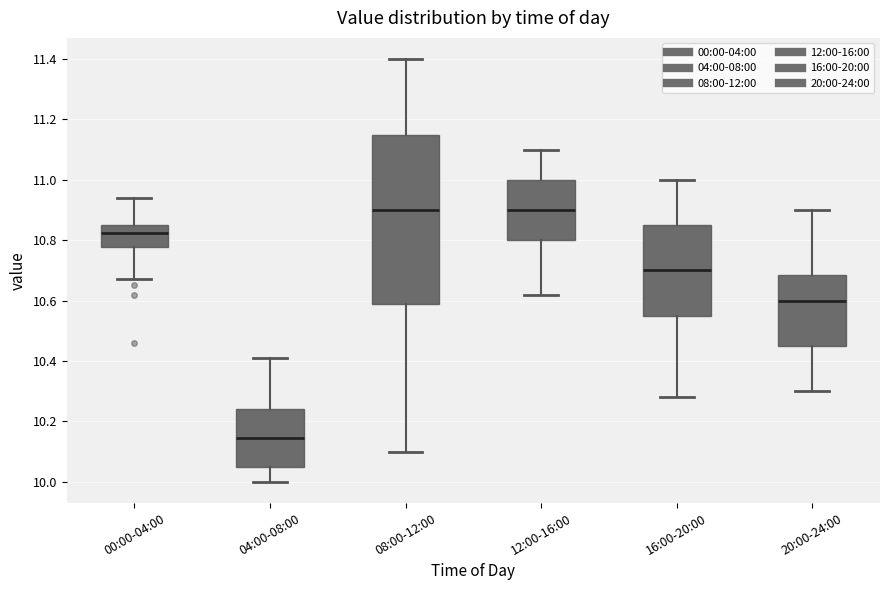

Reading left to right, transcribe this box plot: for each box, give where its median line is, the range the box spans, and where its two whiskers end, as read against the y-axis. The values are not printed on the chart, so give them approximately, as read against the axis.

00:00-04:00: median 10.82, box 10.78 to 10.86, whiskers 10.68 to 10.94
04:00-08:00: median 10.14, box 10.06 to 10.24, whiskers 10.00 to 10.42
08:00-12:00: median 10.90, box 10.58 to 11.16, whiskers 10.10 to 11.40
12:00-16:00: median 10.90, box 10.80 to 11.00, whiskers 10.62 to 11.10
16:00-20:00: median 10.70, box 10.56 to 10.86, whiskers 10.28 to 11.00
20:00-24:00: median 10.60, box 10.46 to 10.68, whiskers 10.30 to 10.90